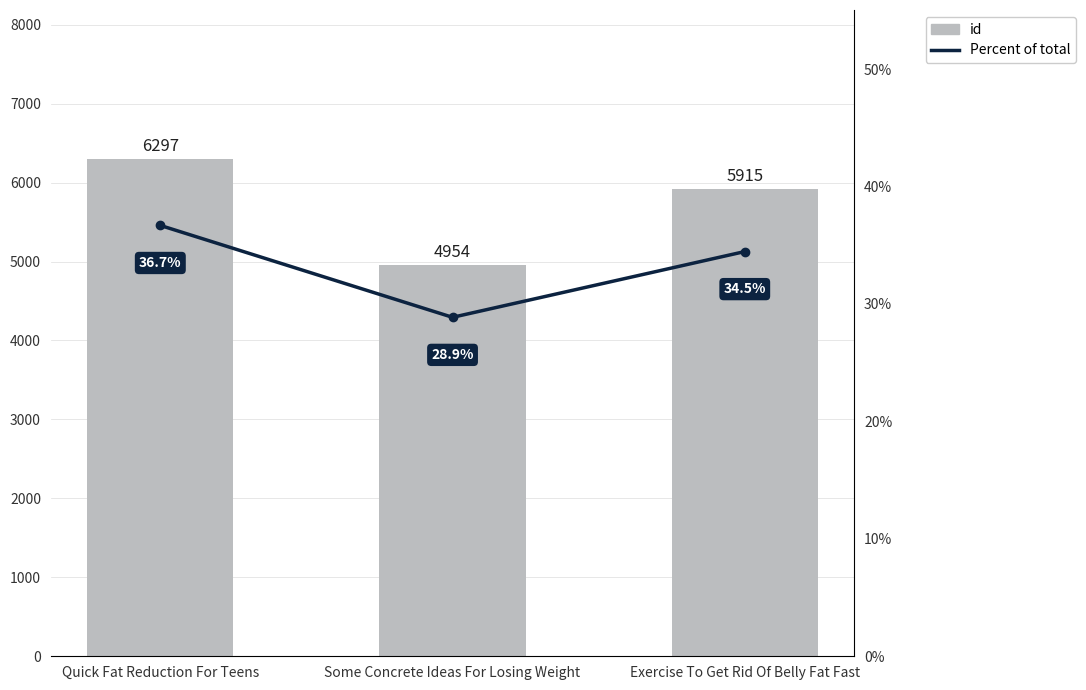

Reading left to right, what are all the values shown in this chart?

id: Quick Fat Reduction For Teens=6297.0	Some Concrete Ideas For Losing Weight=4954.0	Exercise To Get Rid Of Belly Fat Fast=5915.0
Percent of total: Quick Fat Reduction For Teens=36.7	Some Concrete Ideas For Losing Weight=28.9	Exercise To Get Rid Of Belly Fat Fast=34.5